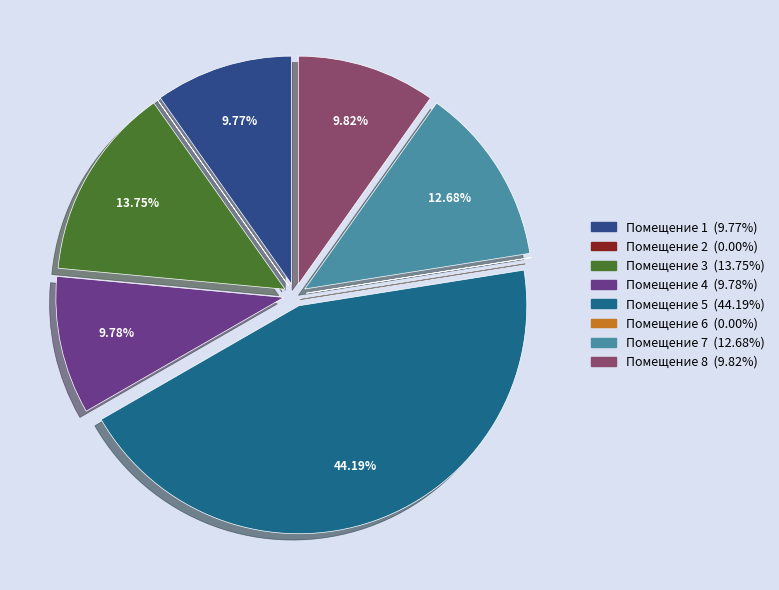

Rank the categories by value from highest to lowest.

5, 3, 7, 8, 4, 1, 2, 6